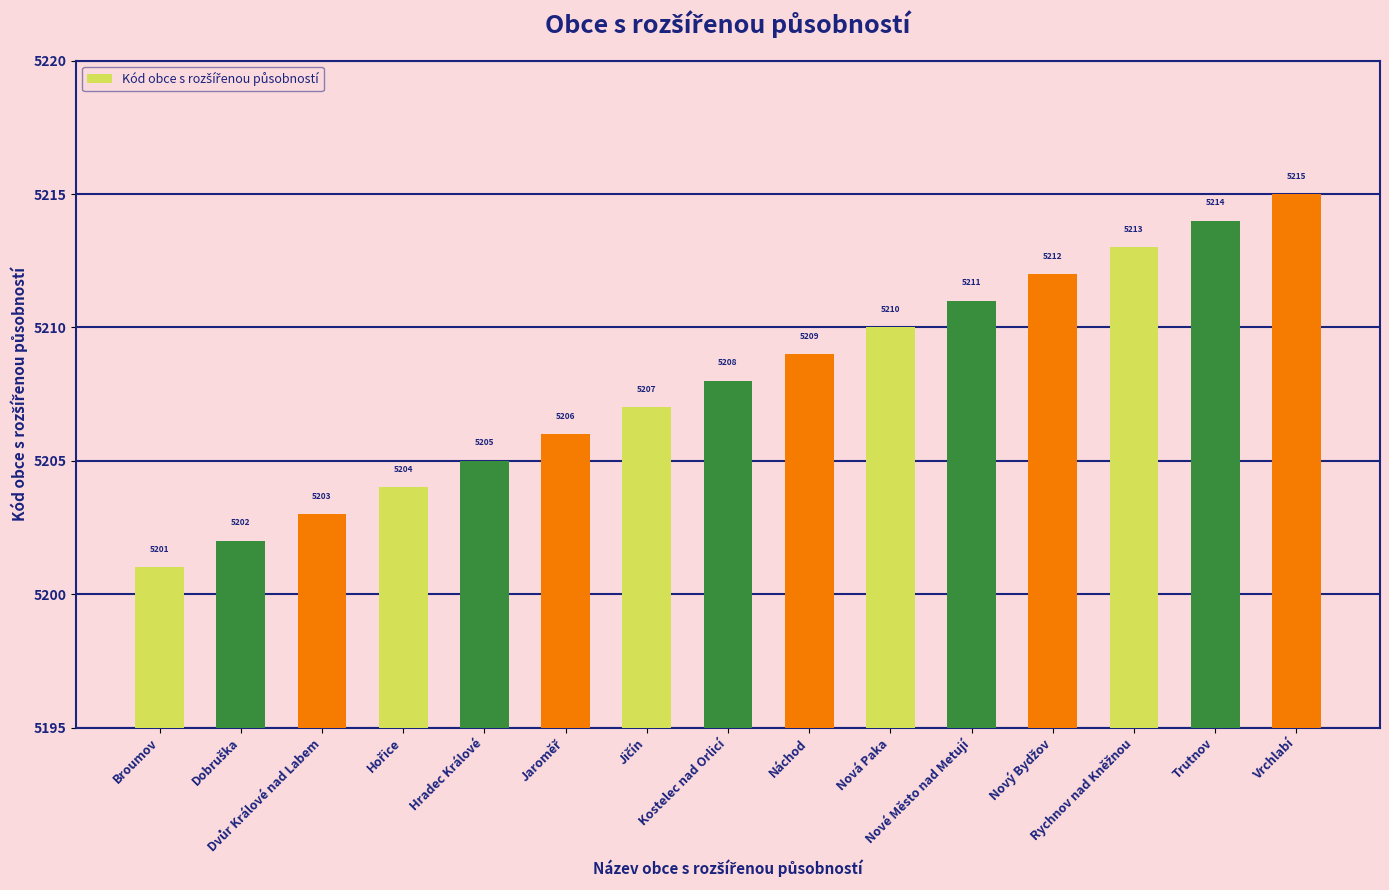

What is the minimum value shown in the chart?

5201